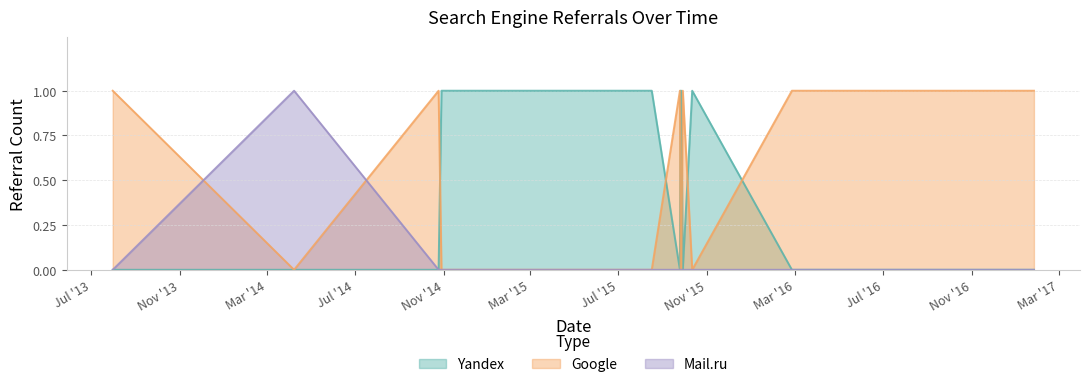

How many data points in Yandex are above 0?

8